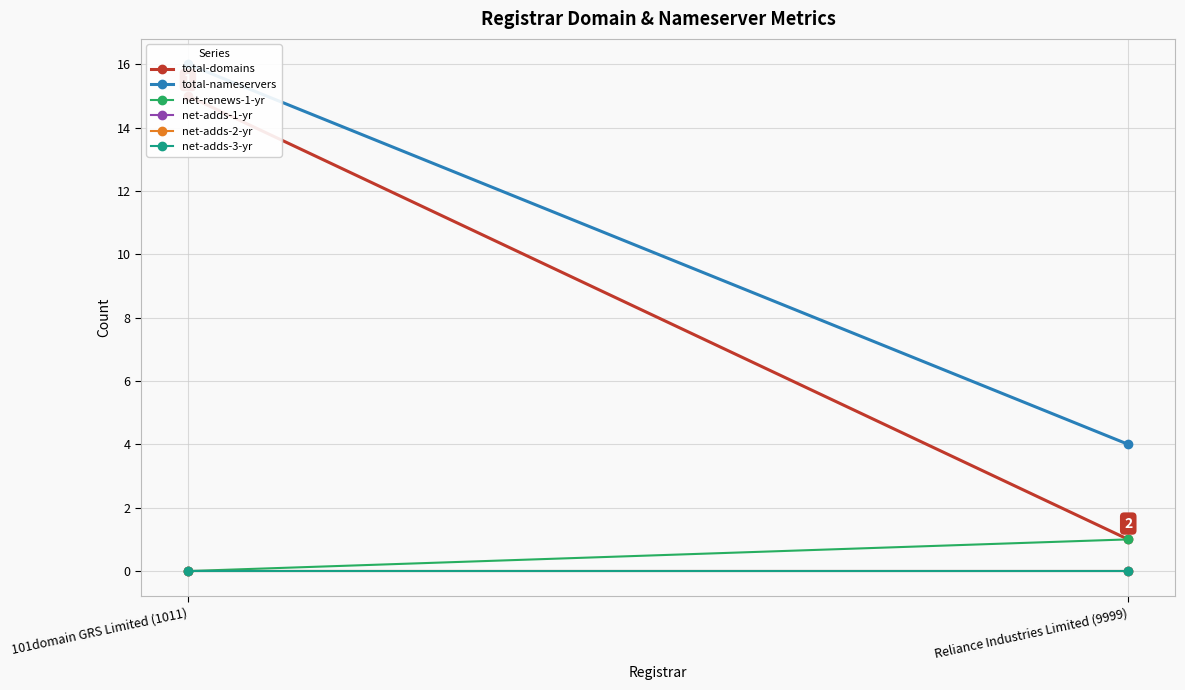

Rank the series at Reliance Industries Limited (9999) from highest to lowest value.

total-nameservers, total-domains, net-renews-1-yr, net-adds-1-yr, net-adds-2-yr, net-adds-3-yr